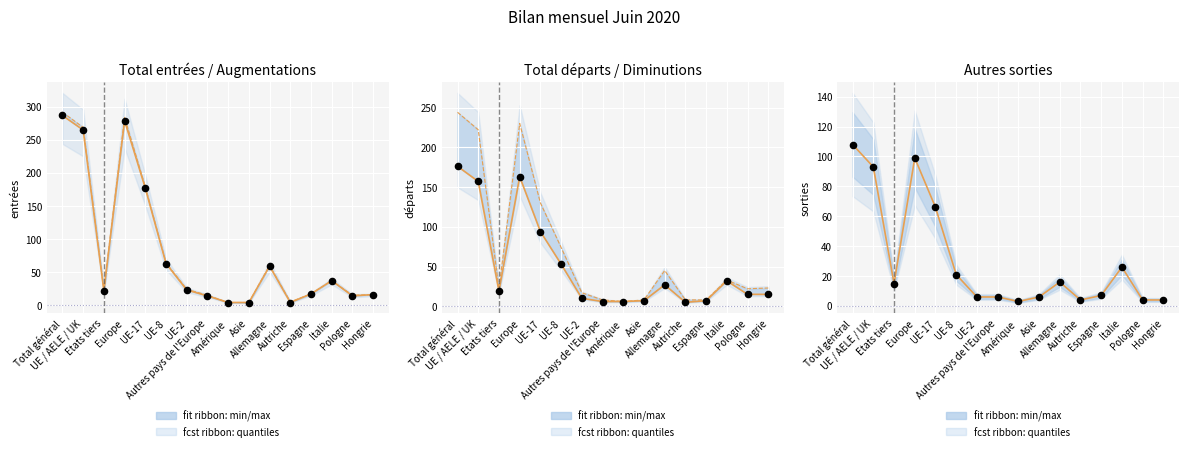

Is the value of Autres sorties at UE-8 greater than the value of Total entrées at Autriche?

Yes